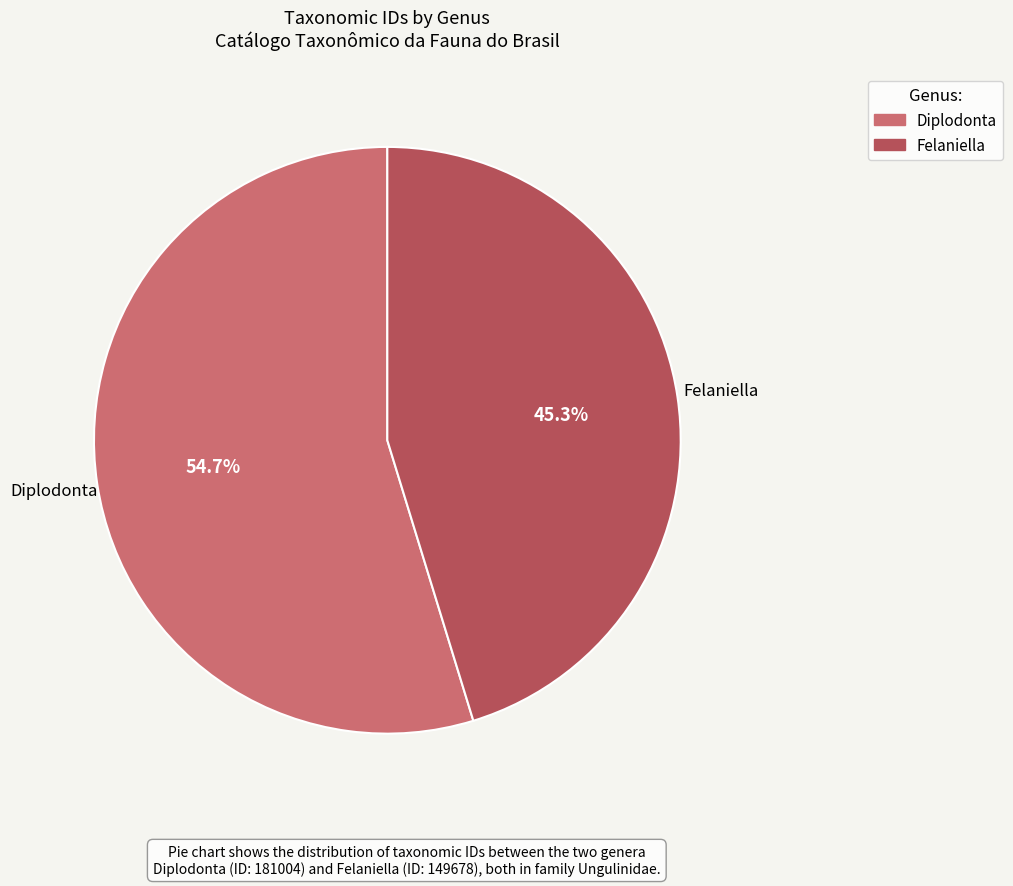

Is it true that Felaniella is 45% of the pie?

True